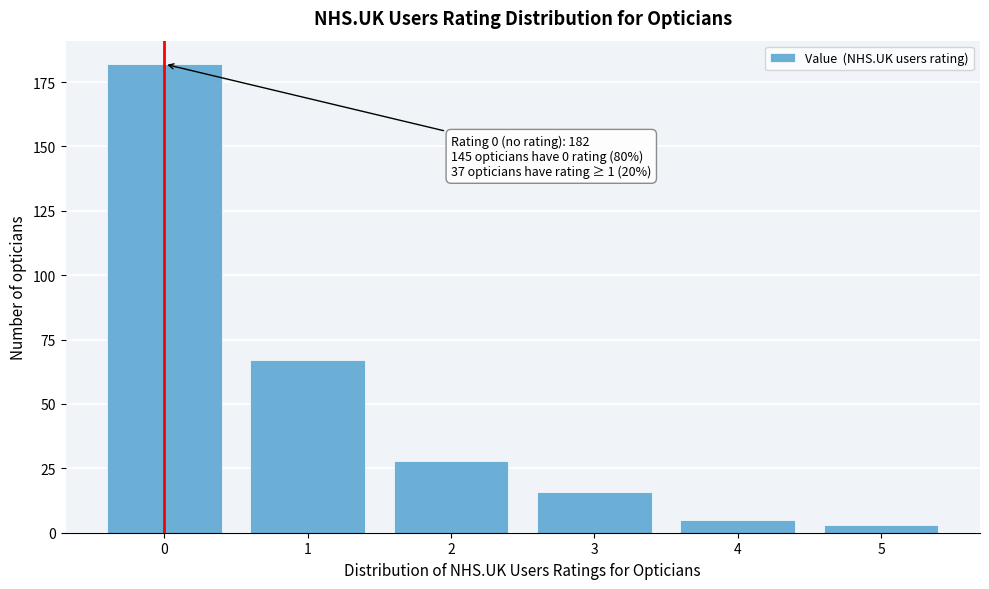

Reading left to right, extract all data points from this chart.

0=182	1=67	2=28	3=16	4=5	5=3